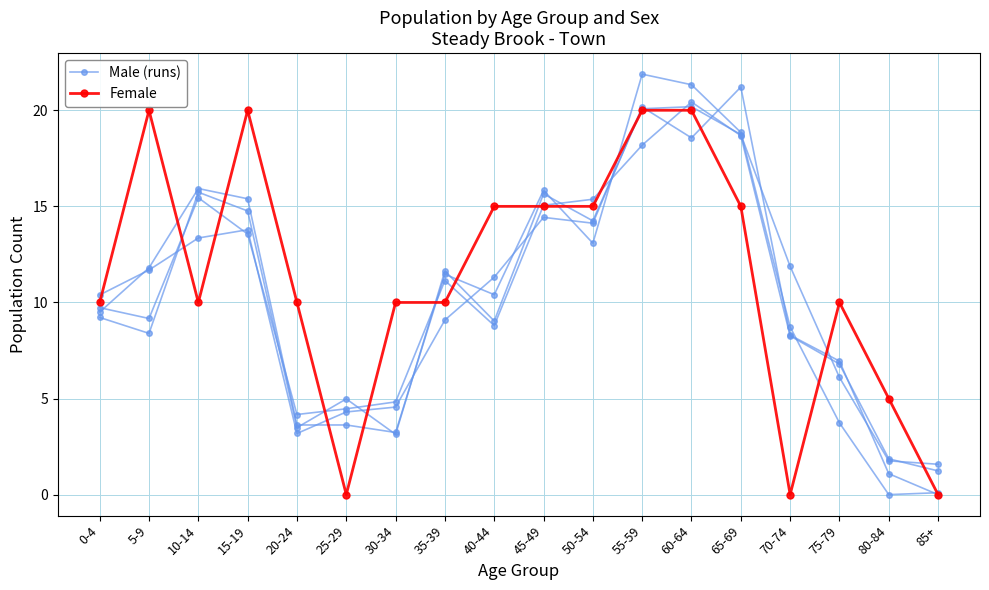

The Male (runs) series shows 3.7 at 75-79. True or false?

True